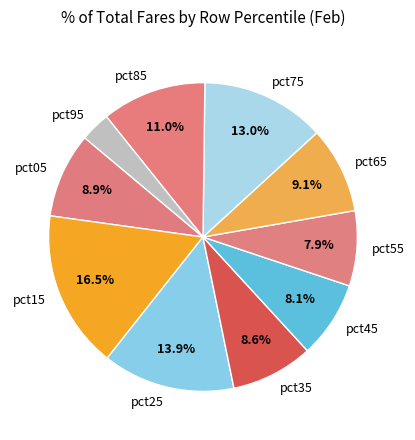

To the nearest percent, what percentage of the pie is pct75?

13%